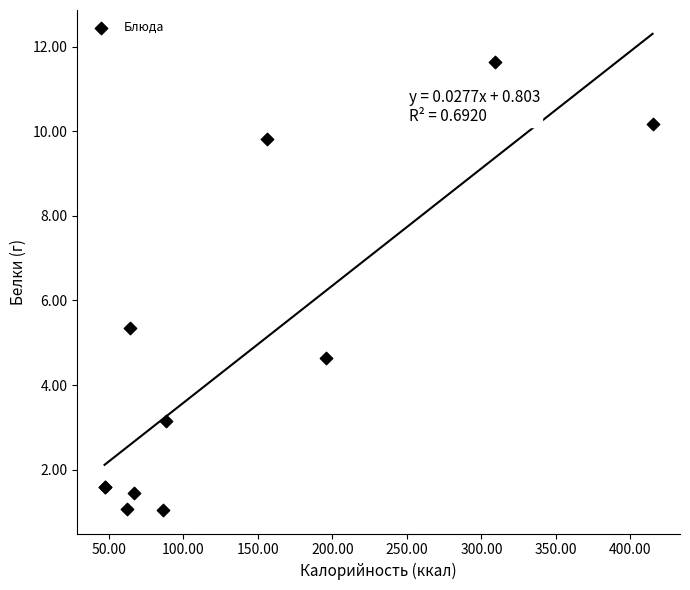

What Y value in the scatter plot is closest to 6?

5.3